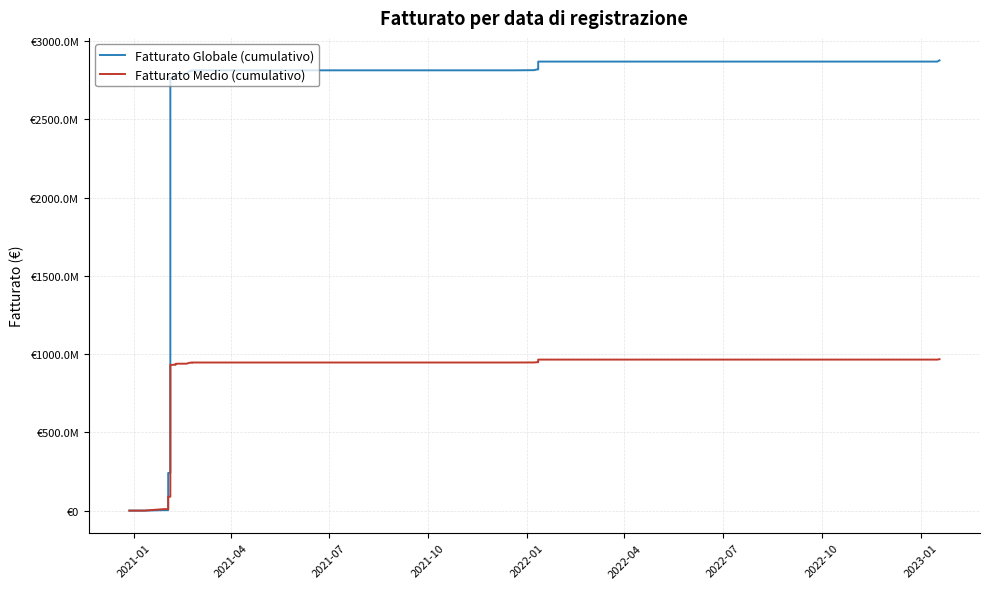

Rank the series by their average value, from lowest to highest.

Fatturato Medio (cumulativo), Fatturato Globale (cumulativo)